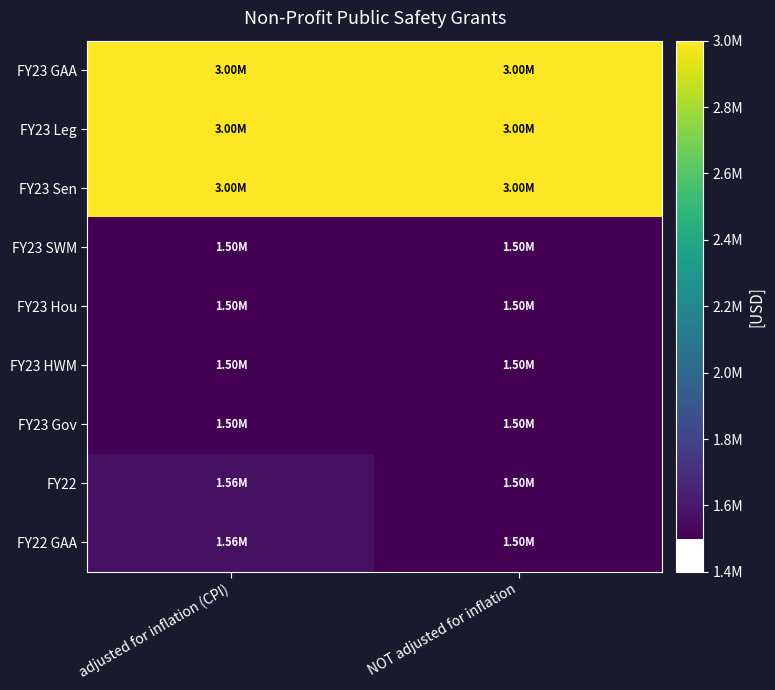

Reading left to right, what are all the values shown in this chart?

FY23 GAA: adjusted for inflation (CPI)=3000000	NOT adjusted for inflation=3000000
FY23 Leg: adjusted for inflation (CPI)=3000000	NOT adjusted for inflation=3000000
FY23 Sen: adjusted for inflation (CPI)=3000000	NOT adjusted for inflation=3000000
FY23 SWM: adjusted for inflation (CPI)=1500000	NOT adjusted for inflation=1500000
FY23 Hou: adjusted for inflation (CPI)=1500000	NOT adjusted for inflation=1500000
FY23 HWM: adjusted for inflation (CPI)=1500000	NOT adjusted for inflation=1500000
FY23 Gov: adjusted for inflation (CPI)=1500000	NOT adjusted for inflation=1500000
FY22: adjusted for inflation (CPI)=1564893	NOT adjusted for inflation=1500000
FY22 GAA: adjusted for inflation (CPI)=1564893	NOT adjusted for inflation=1500000